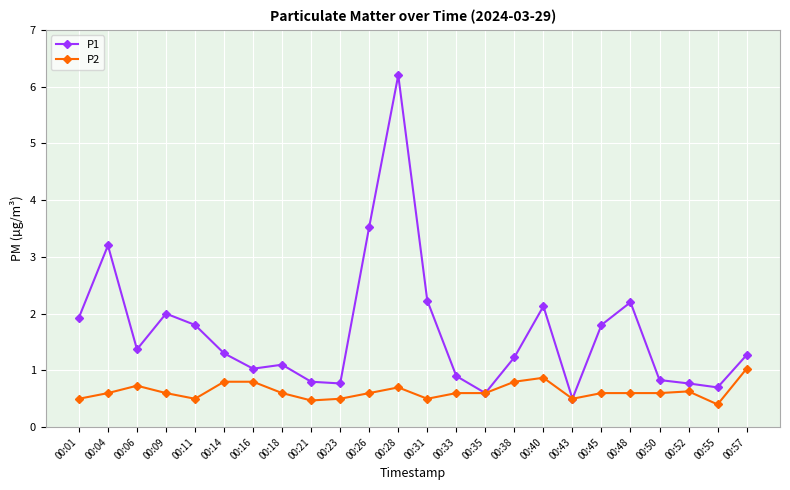

What is the minimum value for P2?

0.4